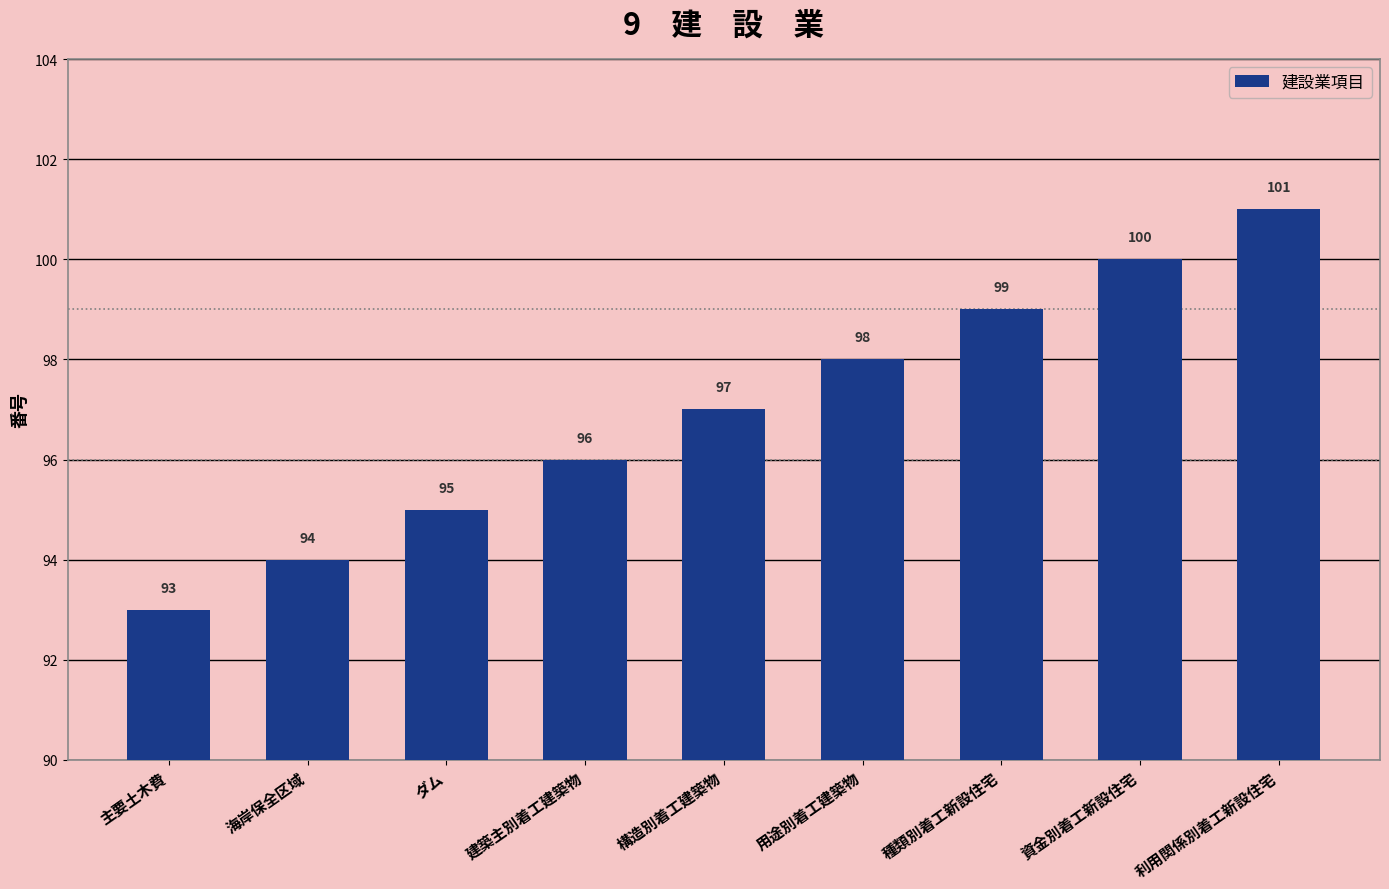

Rank the categories by value from highest to lowest.

利用関係別着工新設住宅, 資金別着工新設住宅, 種類別着工新設住宅, 用途別着工建築物, 構造別着工建築物, 建築主別着工建築物, ダム, 海岸保全区域, 主要土木費